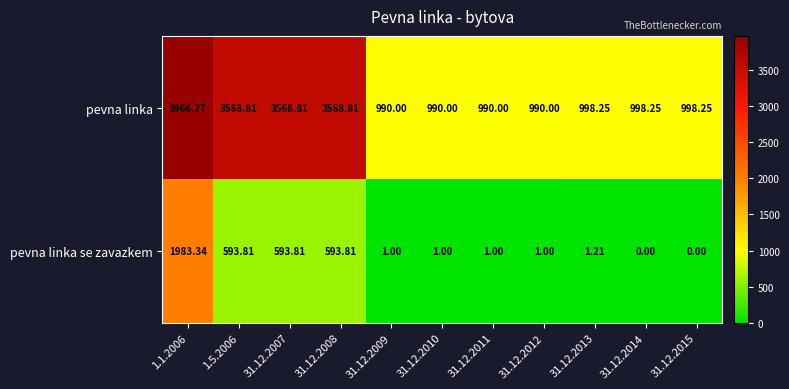

Is the value of pevna linka at 31.12.2008 greater than the value of pevna linka se zavazkem at 31.12.2011?

Yes